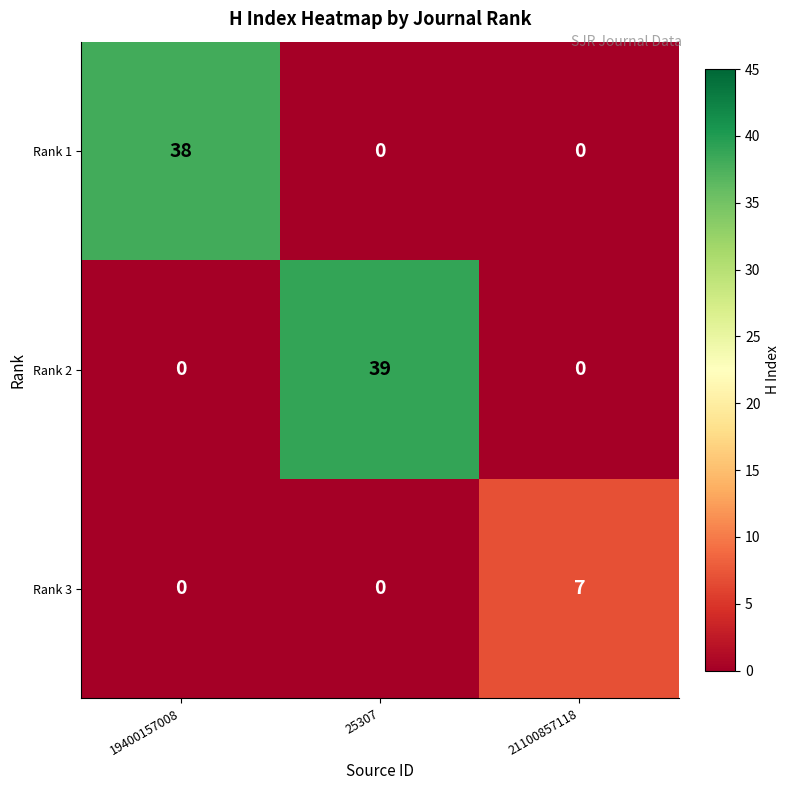

At which category is the sum across all series the highest?

25307